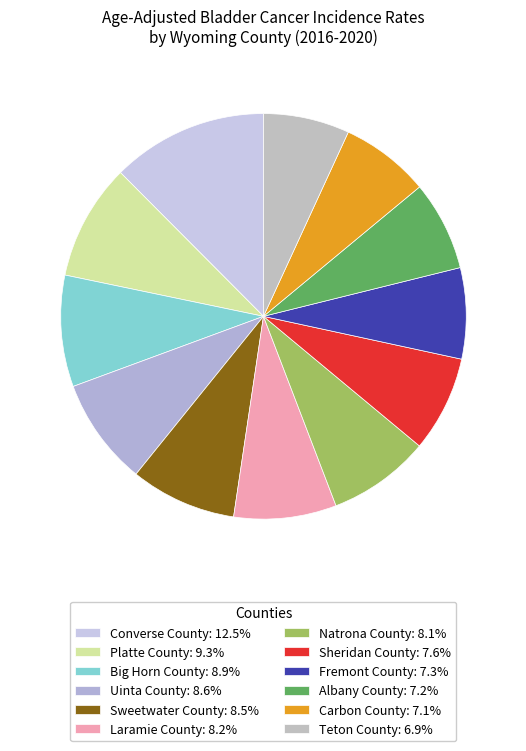

How many segments does this pie chart have?

12